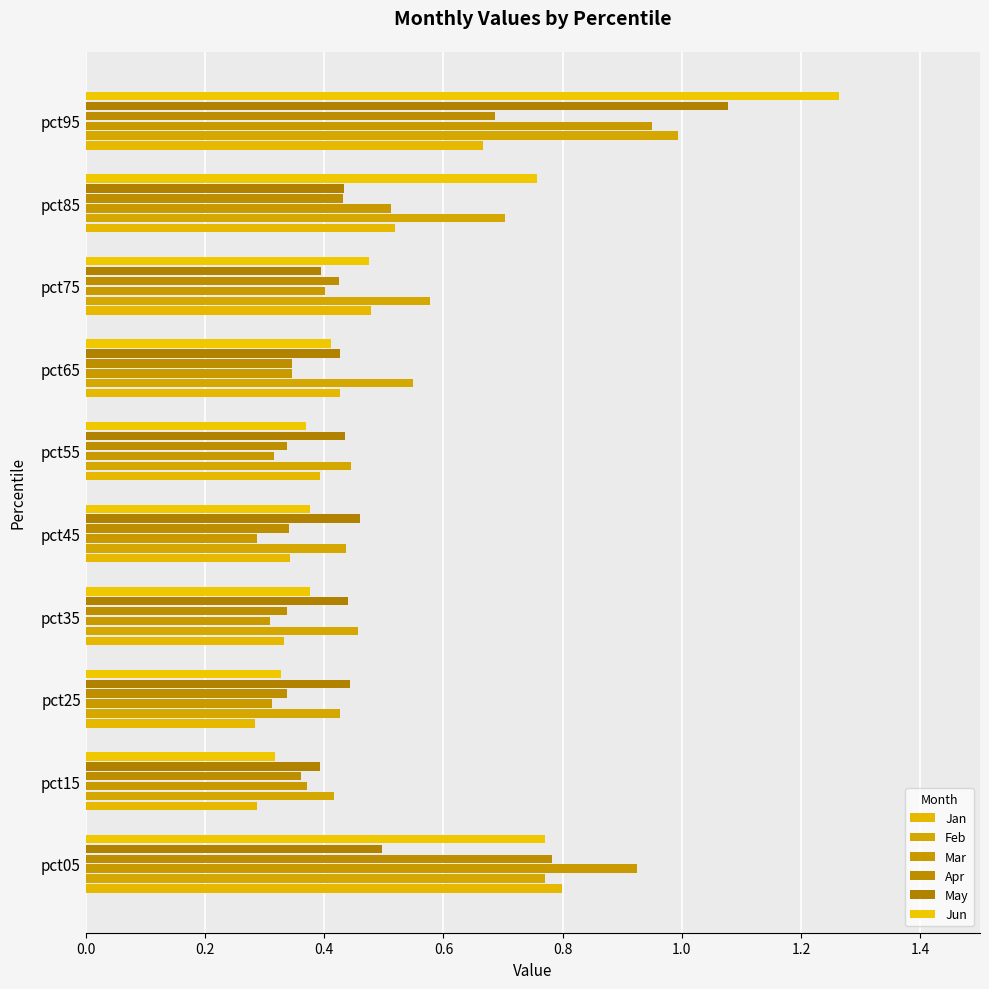

Count the number of categories in the chart.

10